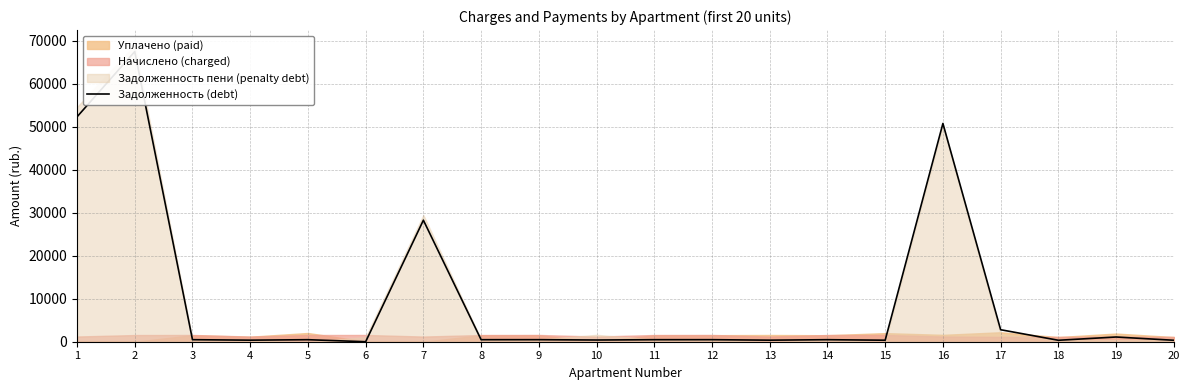

What is the value of the 17th point from the left?

2791.4